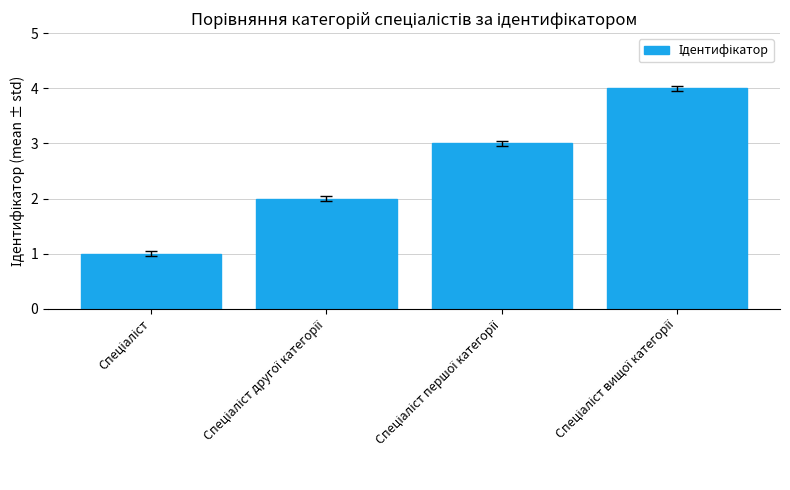

How many bars are there in total?

4